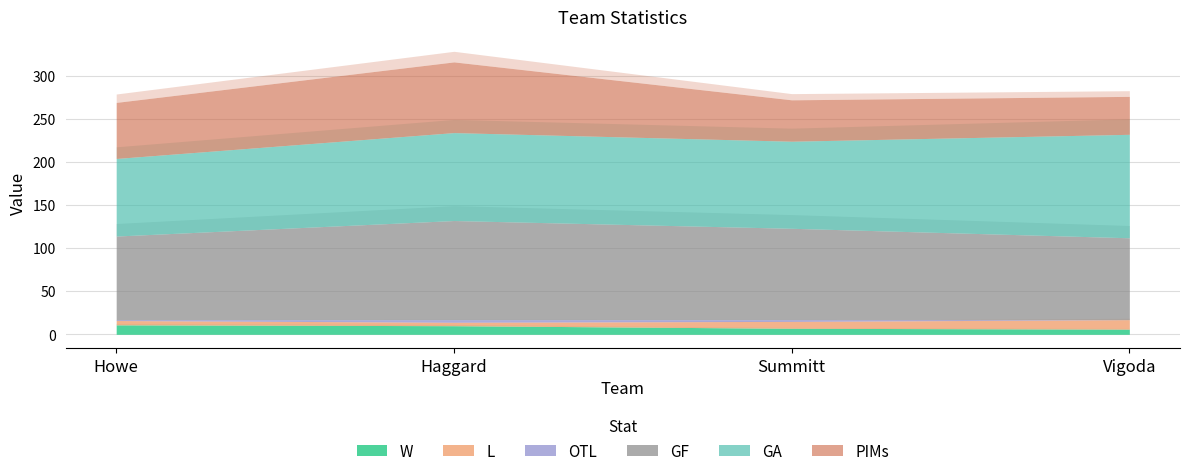

How many lines are shown in the chart?

6